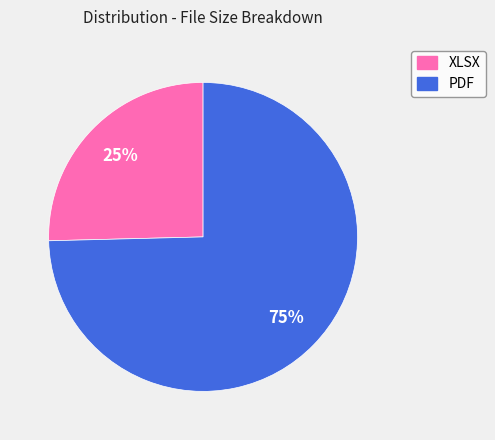

The XLSX slice represents 25% of the pie. True or false?

True